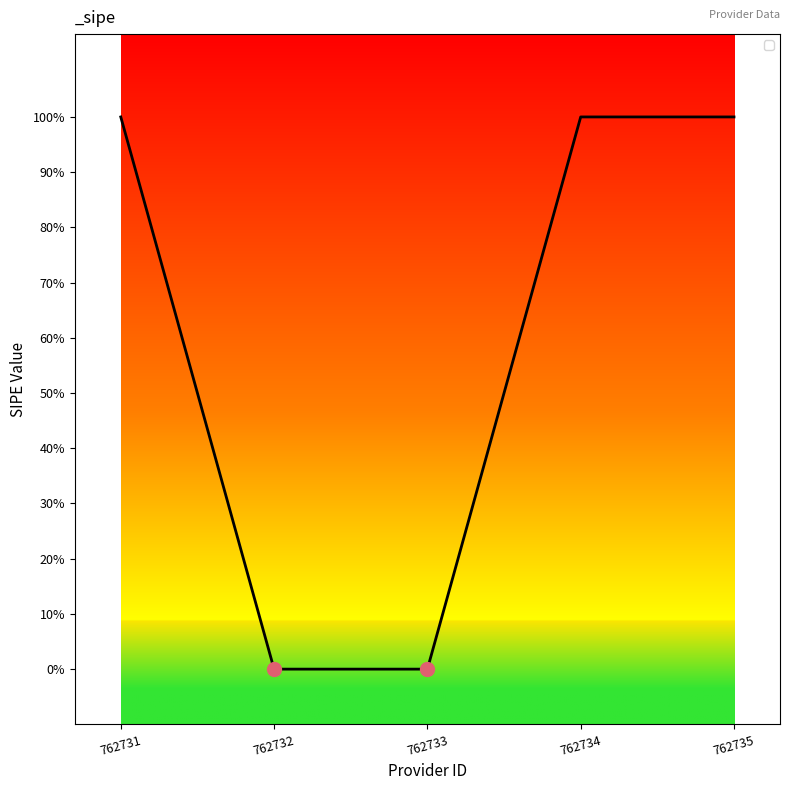

Is this an area chart (filled region under the line)?

No